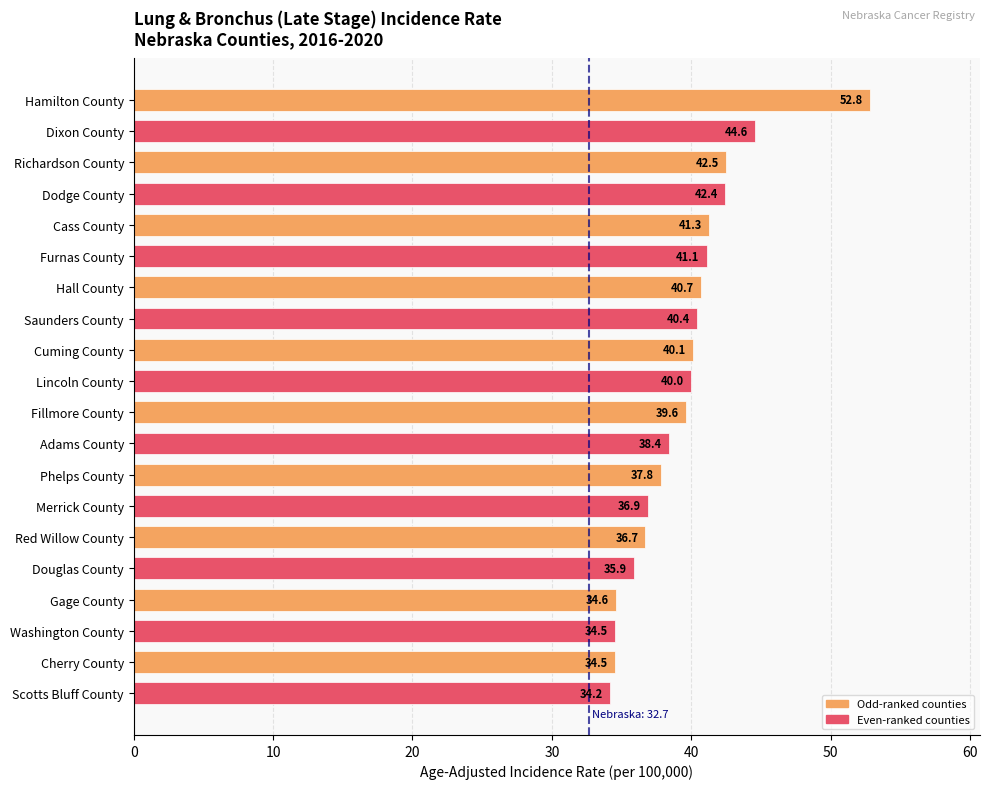

Reading bottom to top, extract all data points from this chart.

34.2	34.5	34.5	34.6	35.9	36.7	36.9	37.8	38.4	39.6	40.0	40.1	40.4	40.7	41.1	41.3	42.4	42.5	44.6	52.8